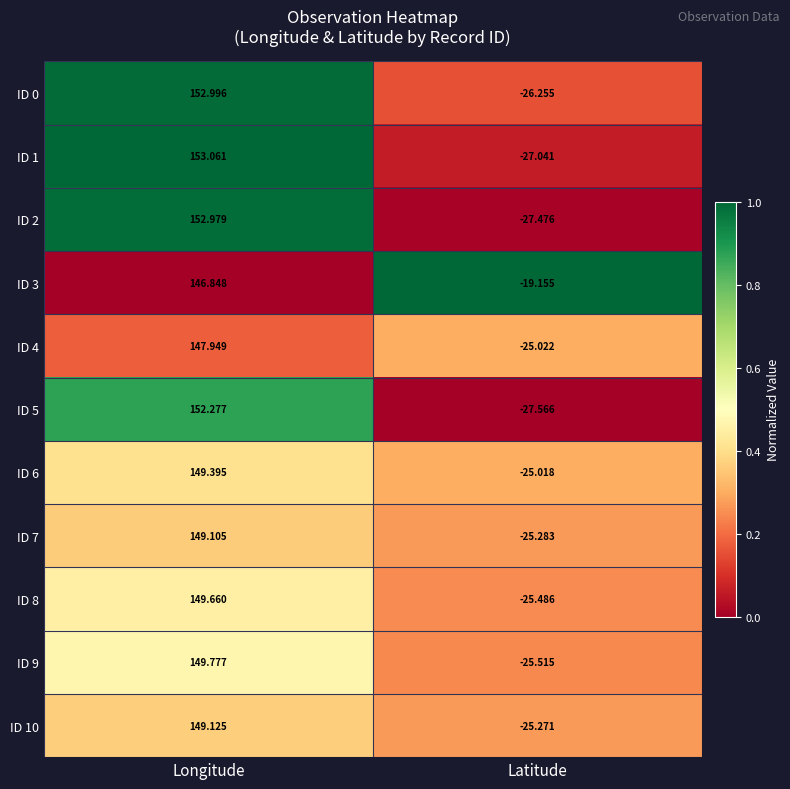

List the labels in order of ID 10 value, largest first.

Longitude, Latitude